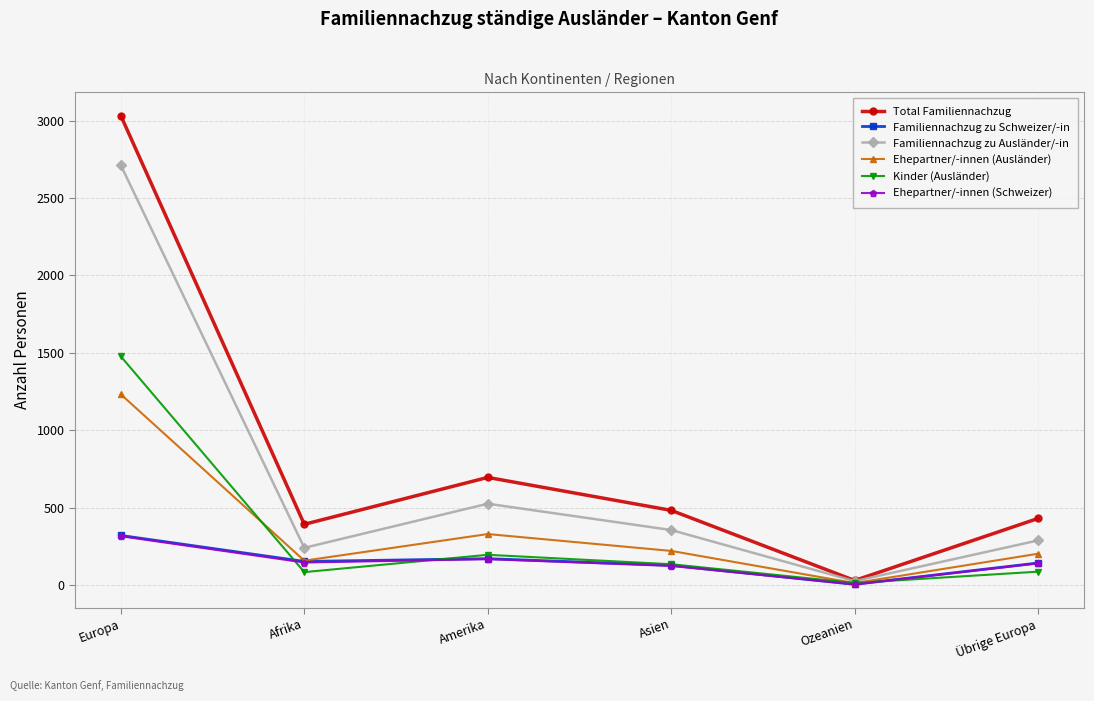

Count the number of data series in this chart.

6